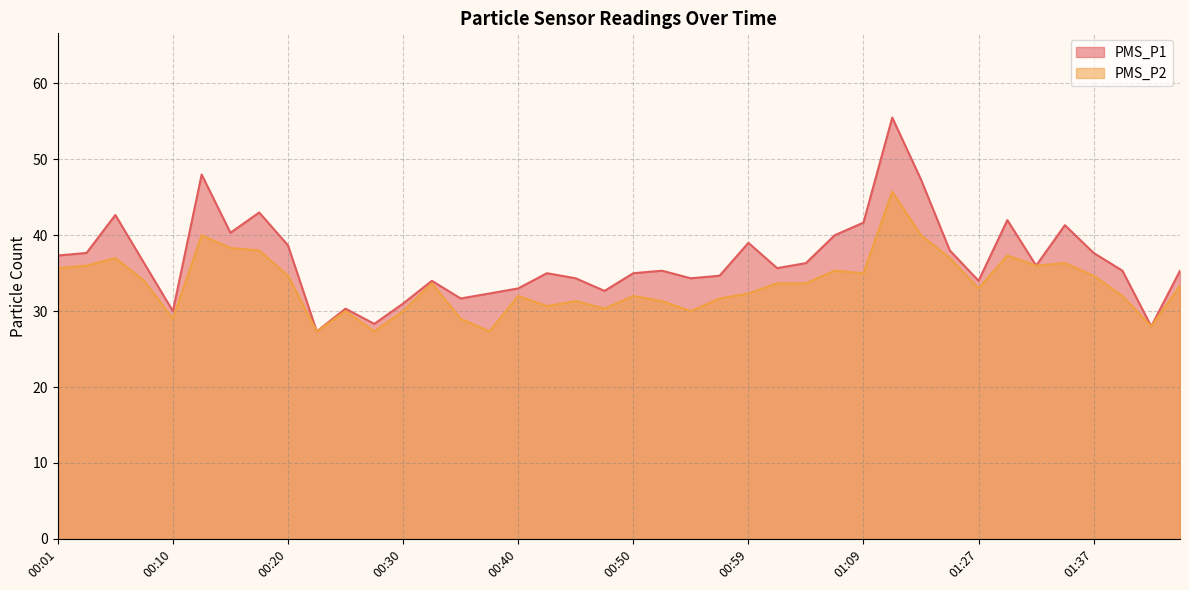

What is the smallest value displayed?

27.3